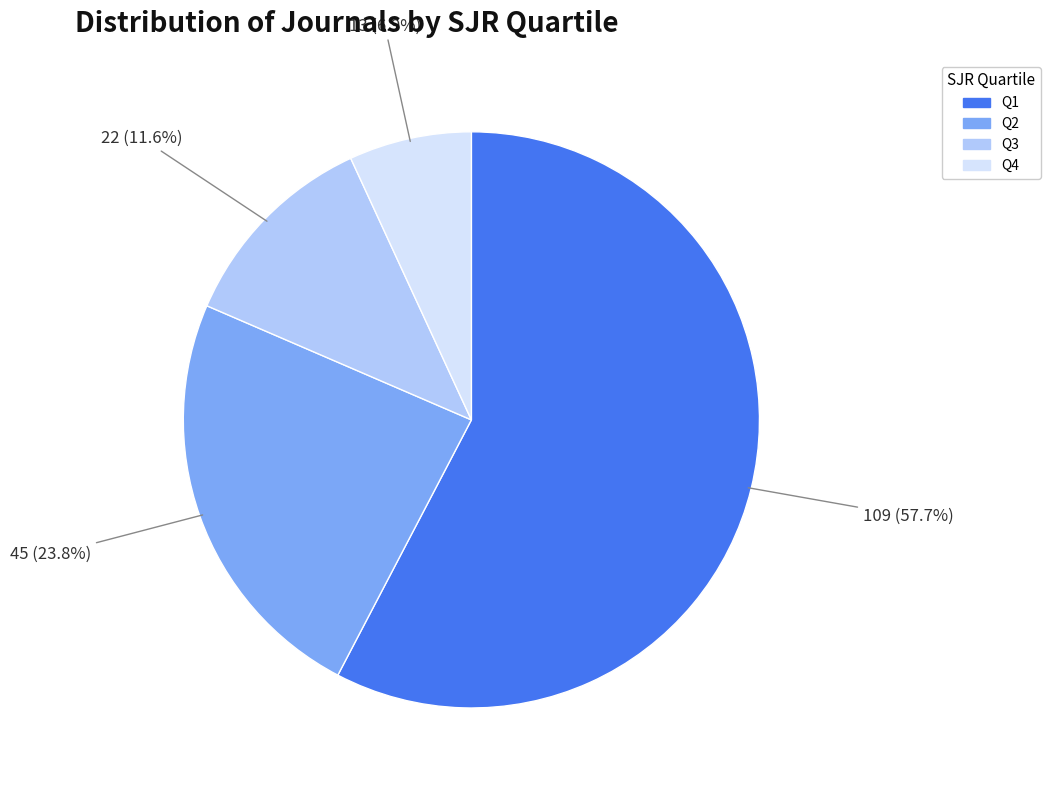

What percentage is the Q2 slice, to the nearest percent?

24%